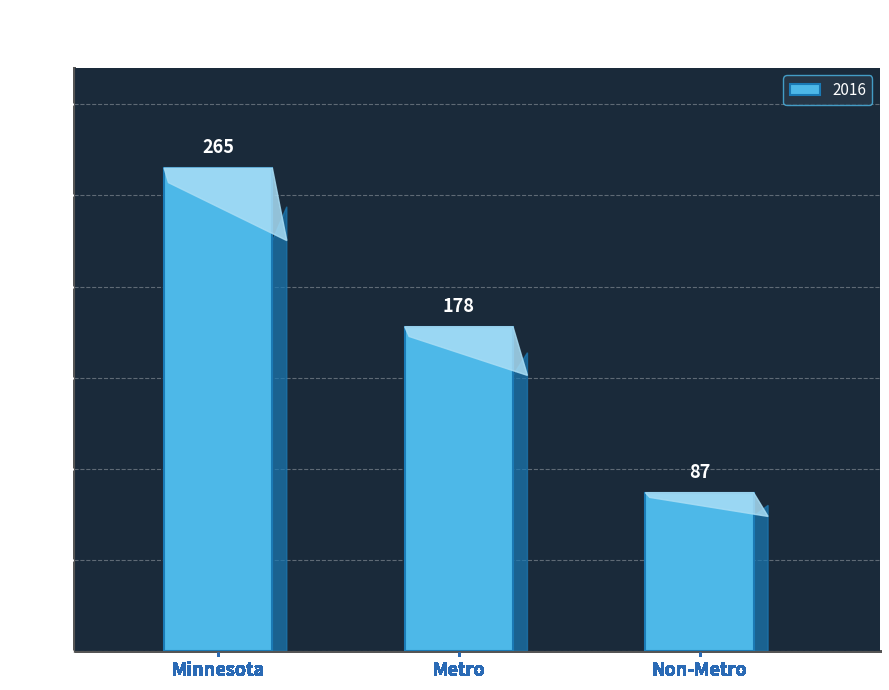

What is the label of the 3rd bar from the left?

Non-Metro